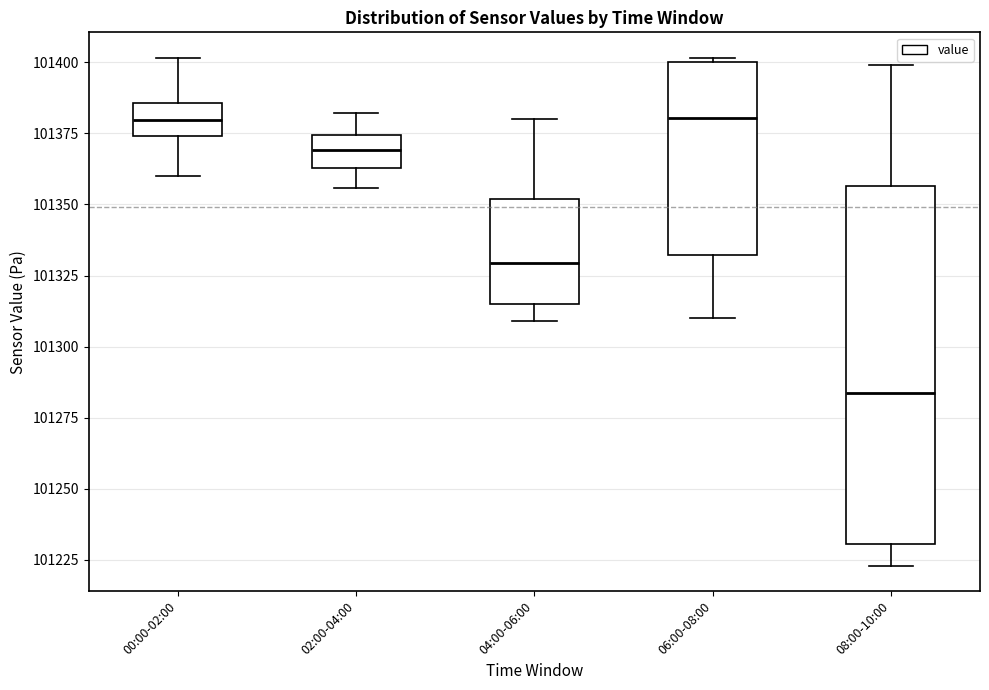

Which box has the lowest median line?

08:00-10:00